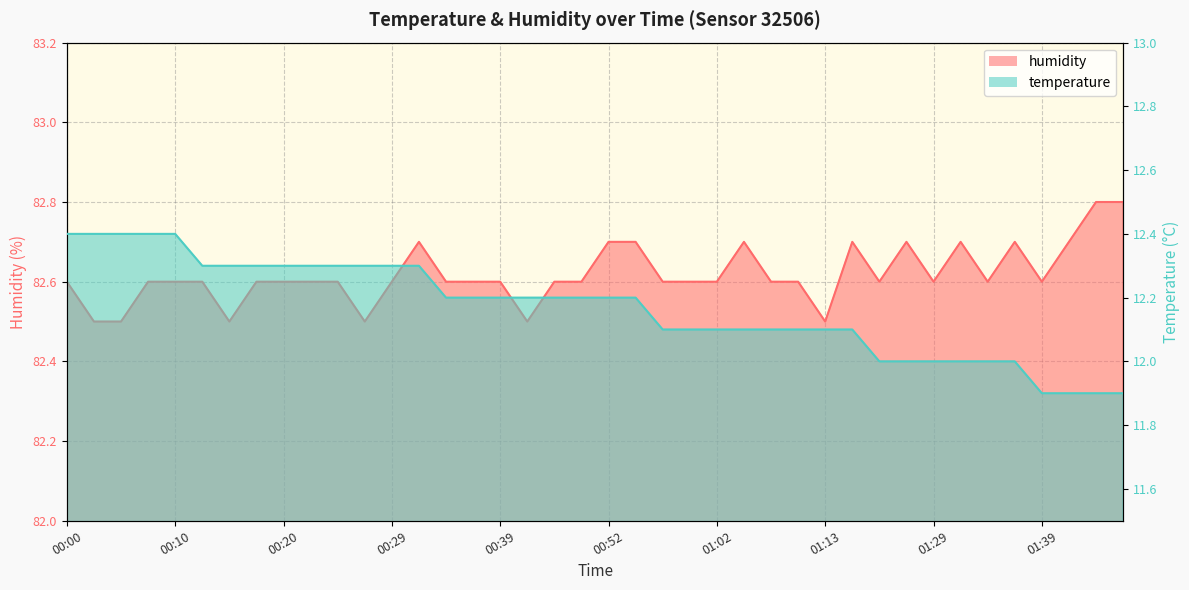

How many categories are shown in the chart?

40